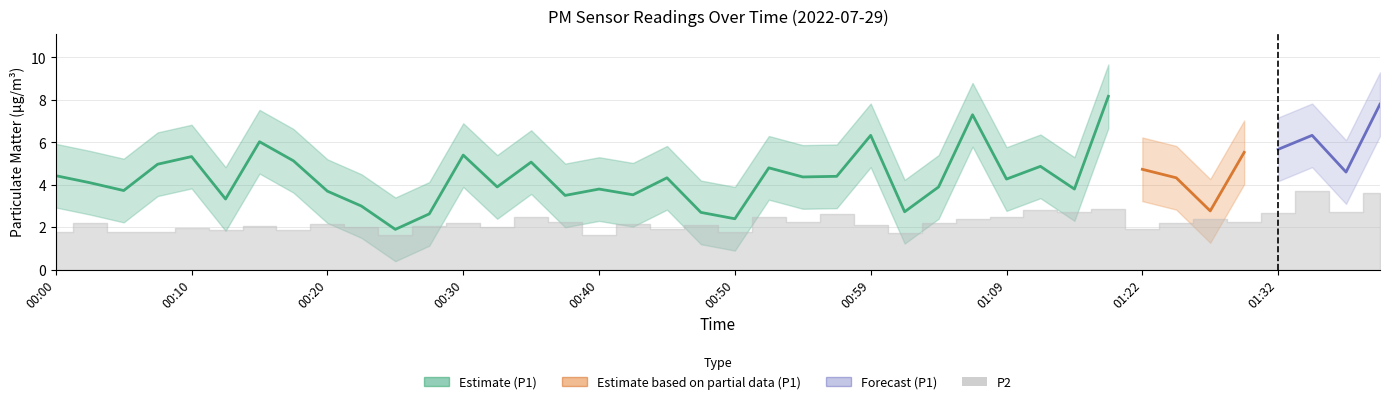

Reading left to right, list all the values displayed in this chart.

P1: 00:00=4.4	00:03=4.1	00:05=3.7	00:08=5.0	00:10=5.3	00:12=3.3	00:15=6.0	00:17=5.1	00:20=3.7	00:22=3.0	00:25=1.9	00:27=2.6	00:30=5.4	00:32=3.9	00:34=5.1	00:37=3.5	00:40=3.8	00:42=3.5	00:45=4.3	00:47=2.7	00:50=2.4	00:52=4.8	00:54=4.4	00:57=4.4	00:59=6.3	01:02=2.7	01:04=3.9	01:07=7.3	01:09=4.3	01:11=4.9	01:14=3.8	01:16=8.2	01:22=4.7	01:25=4.3	01:27=2.8	01:30=5.5	01:32=5.7	01:40=6.3	01:42=4.6	01:47=7.8
P2: 00:00=1.8	00:03=2.2	00:05=1.8	00:08=1.8	00:10=2.0	00:12=1.9	00:15=2.1	00:17=1.9	00:20=2.2	00:22=2.0	00:25=1.6	00:27=2.1	00:30=2.2	00:32=2.0	00:34=2.5	00:37=2.2	00:40=1.6	00:42=2.2	00:45=1.9	00:47=2.1	00:50=1.8	00:52=2.5	00:54=2.3	00:57=2.6	00:59=2.1	01:02=1.7	01:04=2.2	01:07=2.4	01:09=2.5	01:11=2.8	01:14=2.7	01:16=2.9	01:22=1.9	01:25=2.2	01:27=2.4	01:30=2.3	01:32=2.7	01:40=3.7	01:42=2.7	01:47=3.6